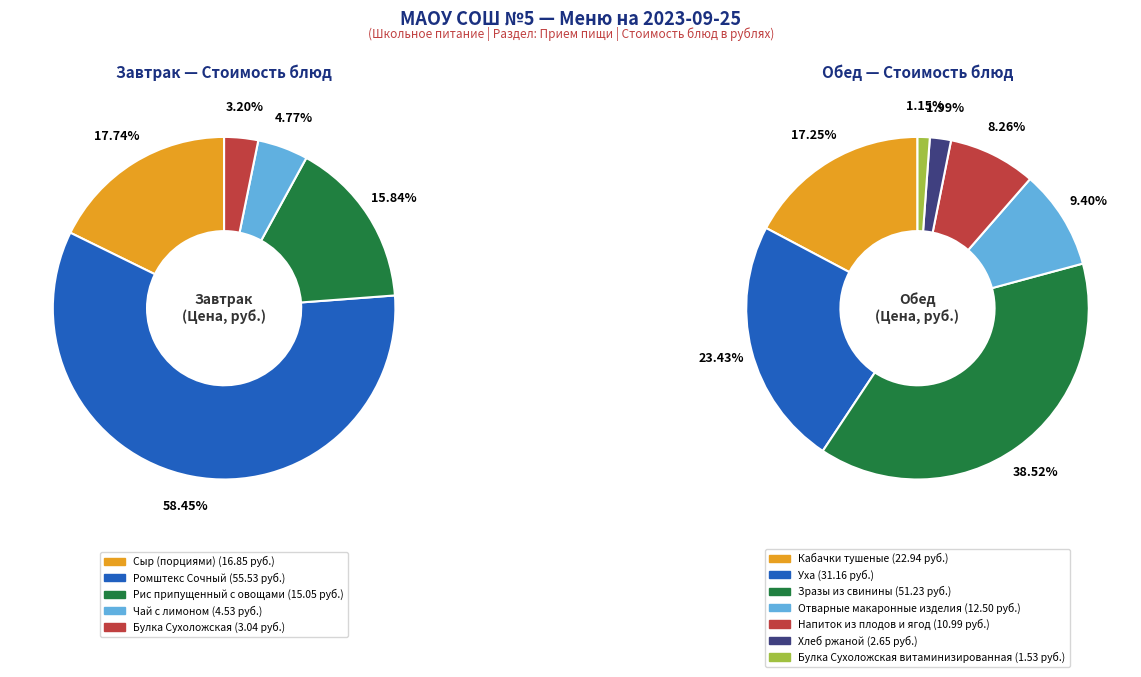

Is there any slice that represents more than half of the pie?

Yes